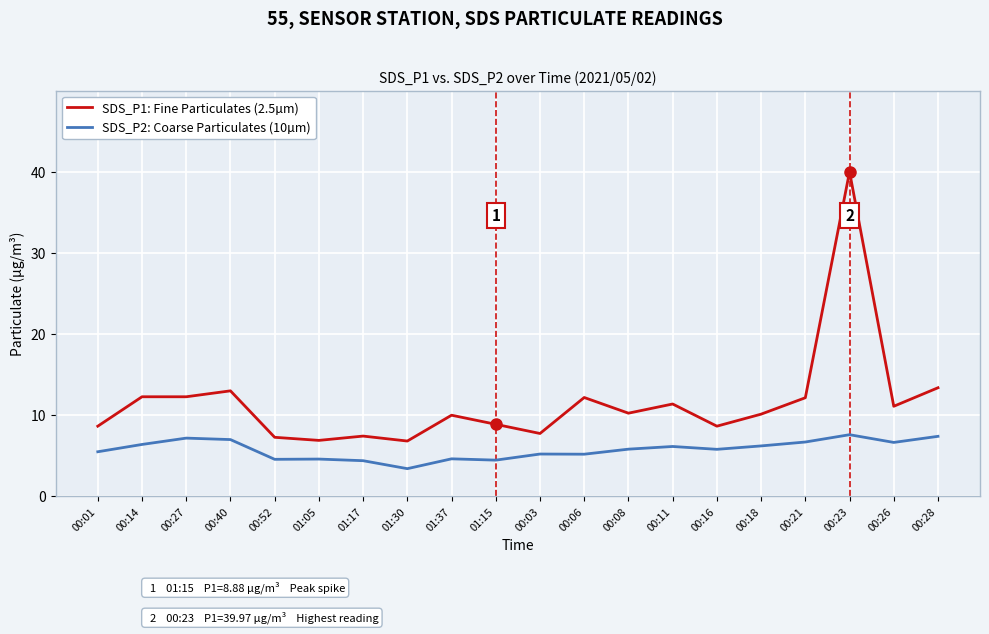

What position from the right is 00:52?

16